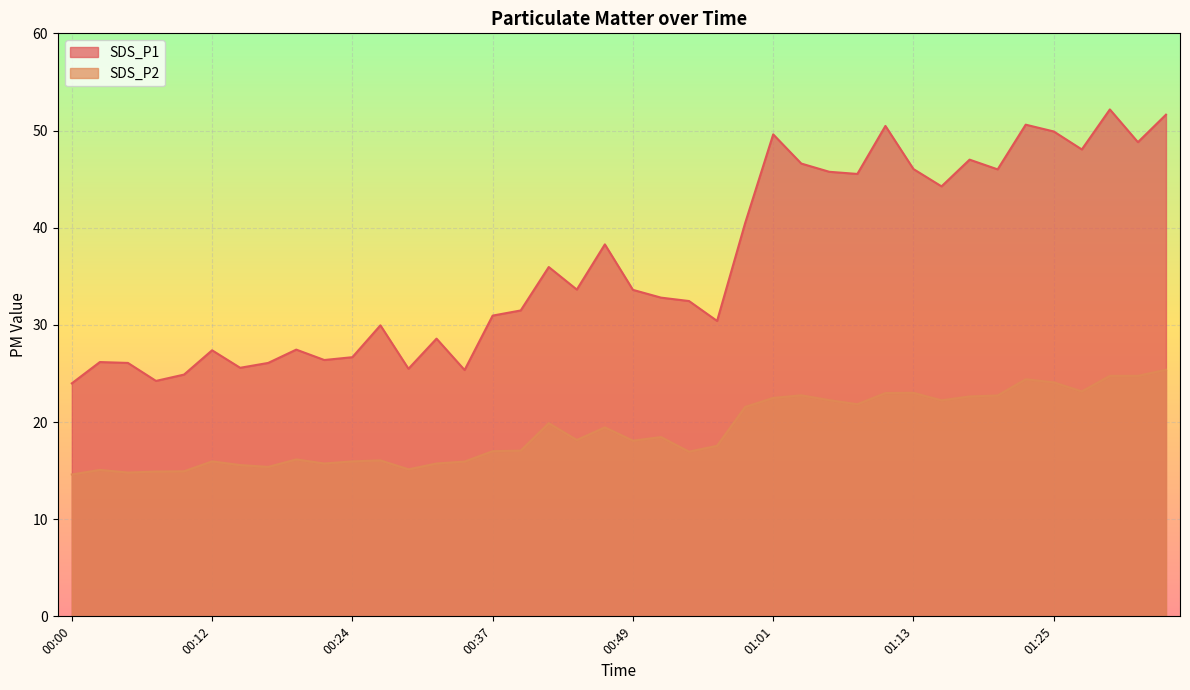

True or false: SDS_P2 and SDS_P1 cross at least once.

False